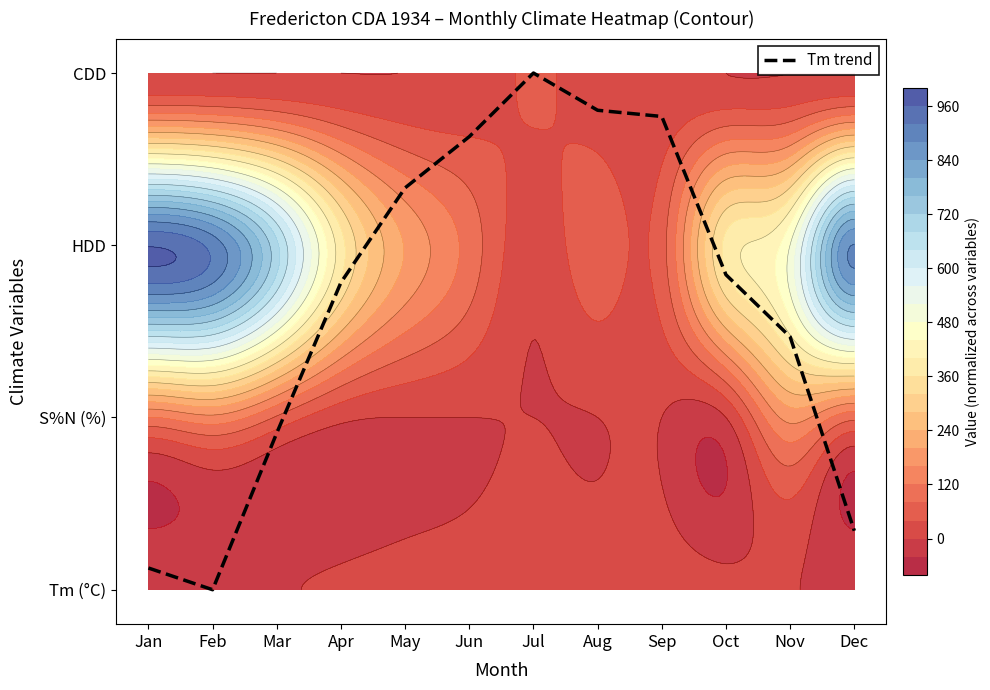

Count the number of data series in this chart.

1